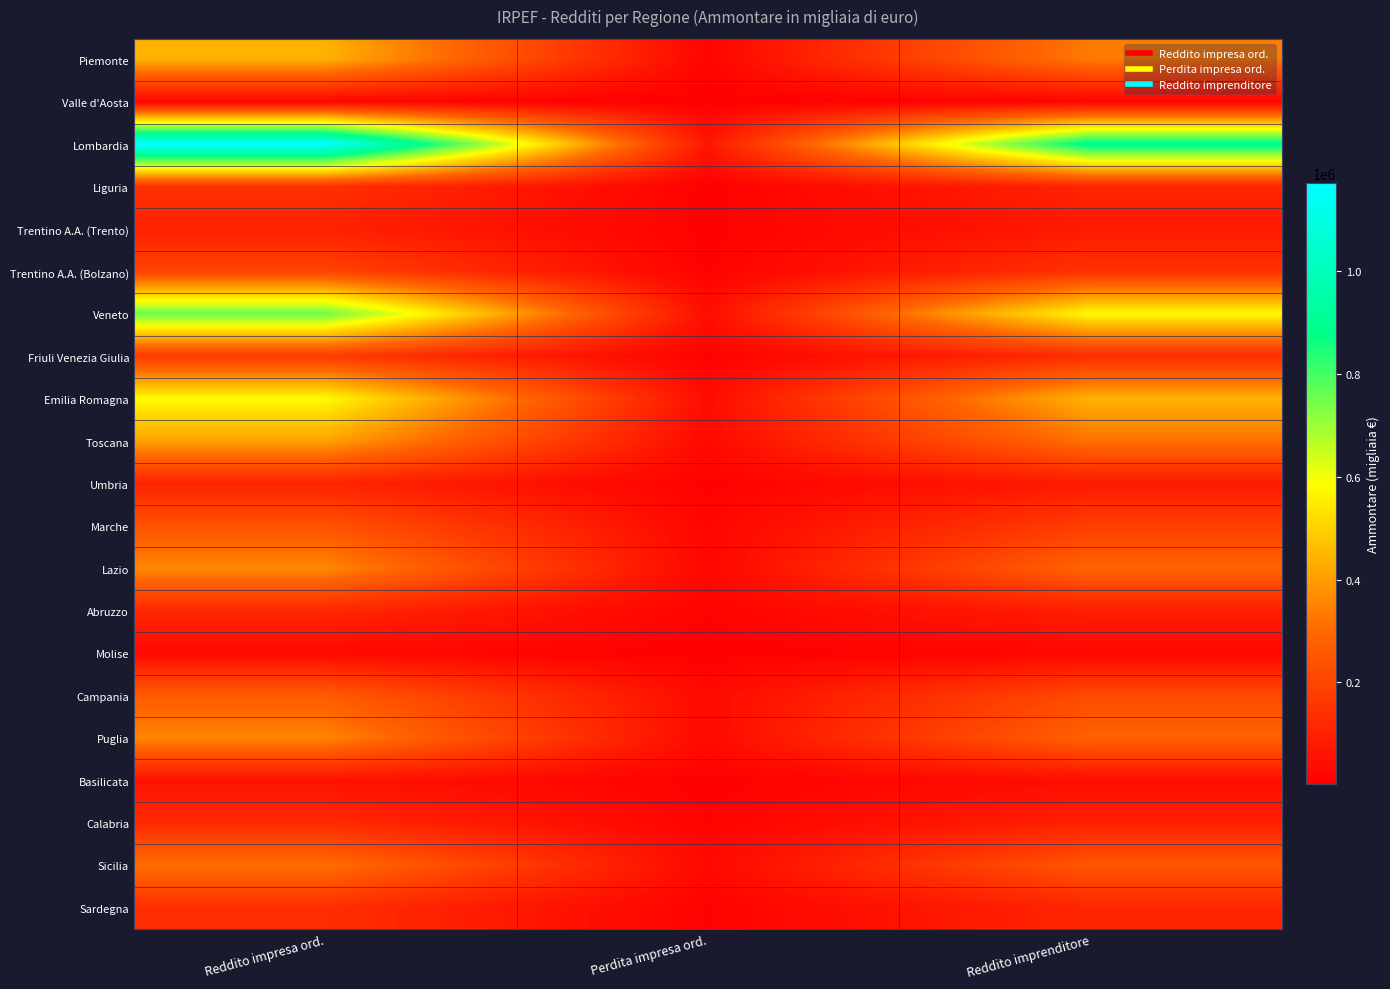

Which series has the largest range (max minus min)?

Lombardia